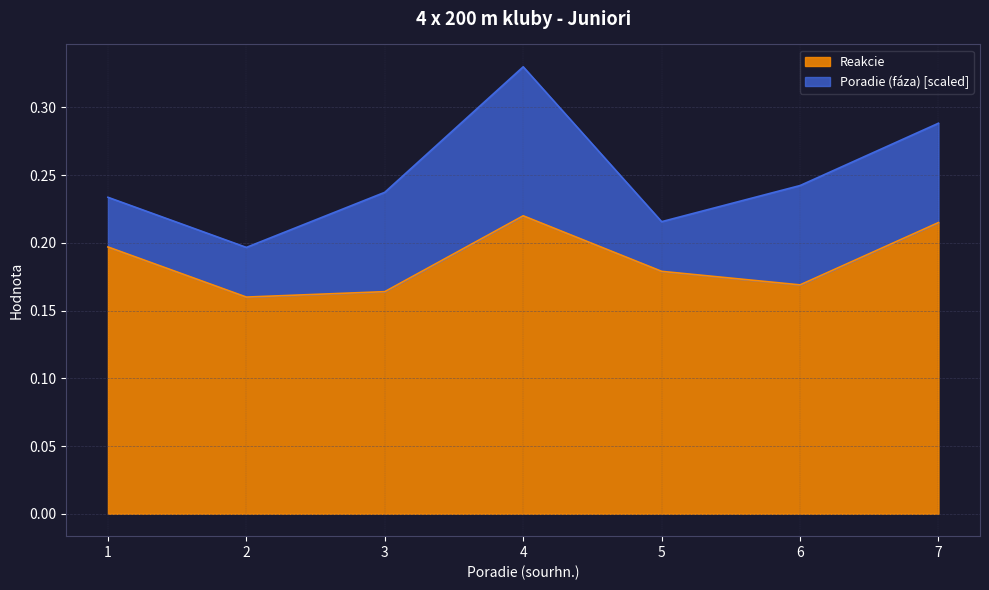

True or false: the data shows 0.3 at 3.

False